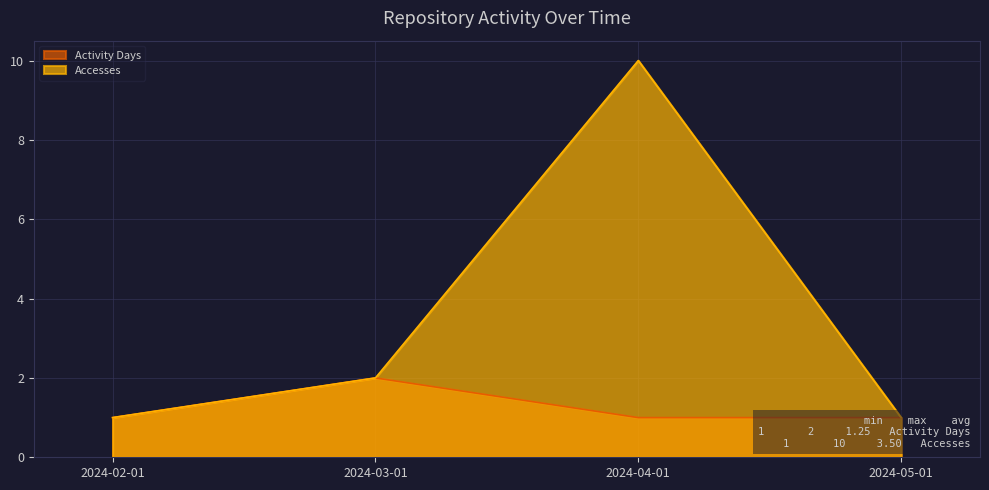

The value of Activity Days at 2024-02-01 is 1. True or false?

False